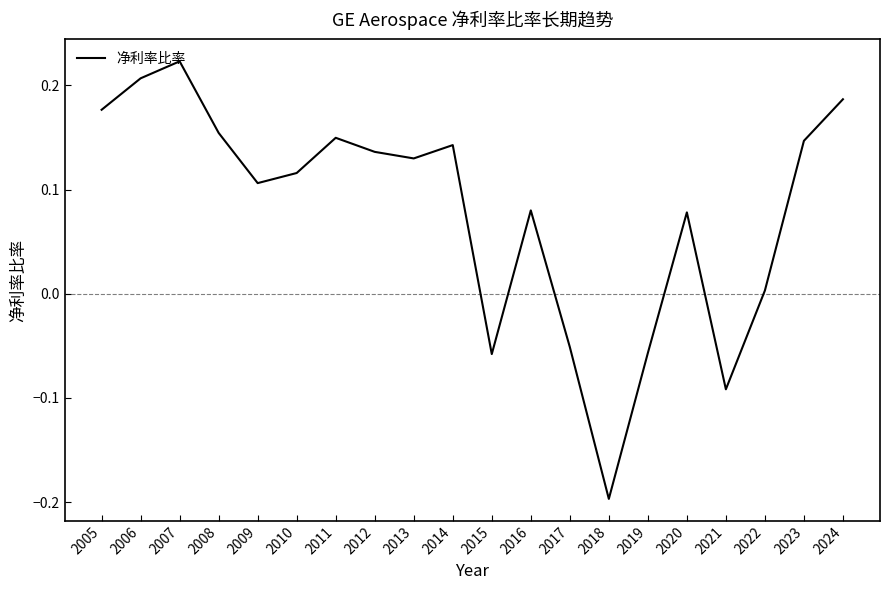

At which category does the chart reach its minimum across all series?

2018